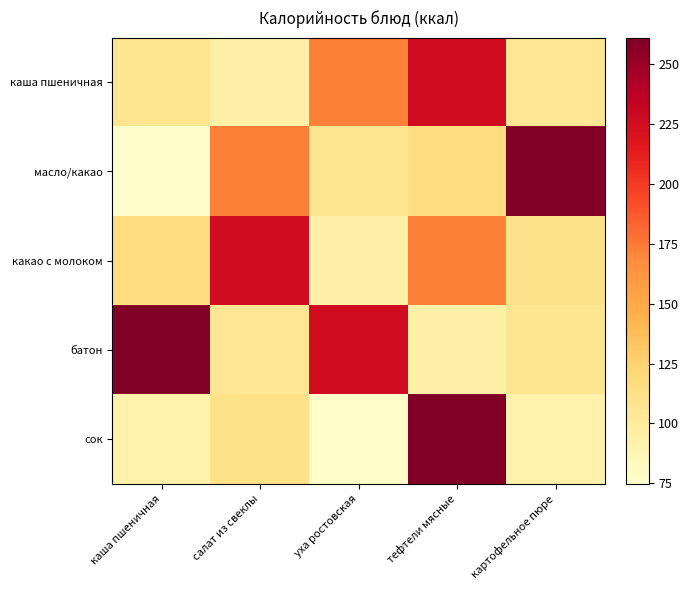

What is the smallest value displayed?

74.8